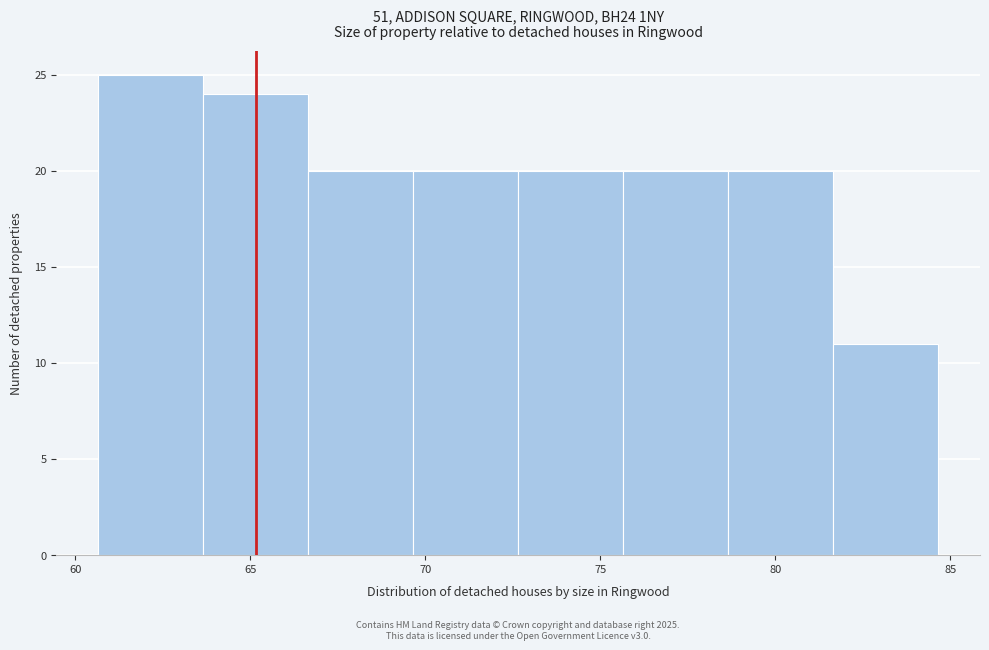

Which range on the x-axis has the tallest bar?

60.65 to 63.65